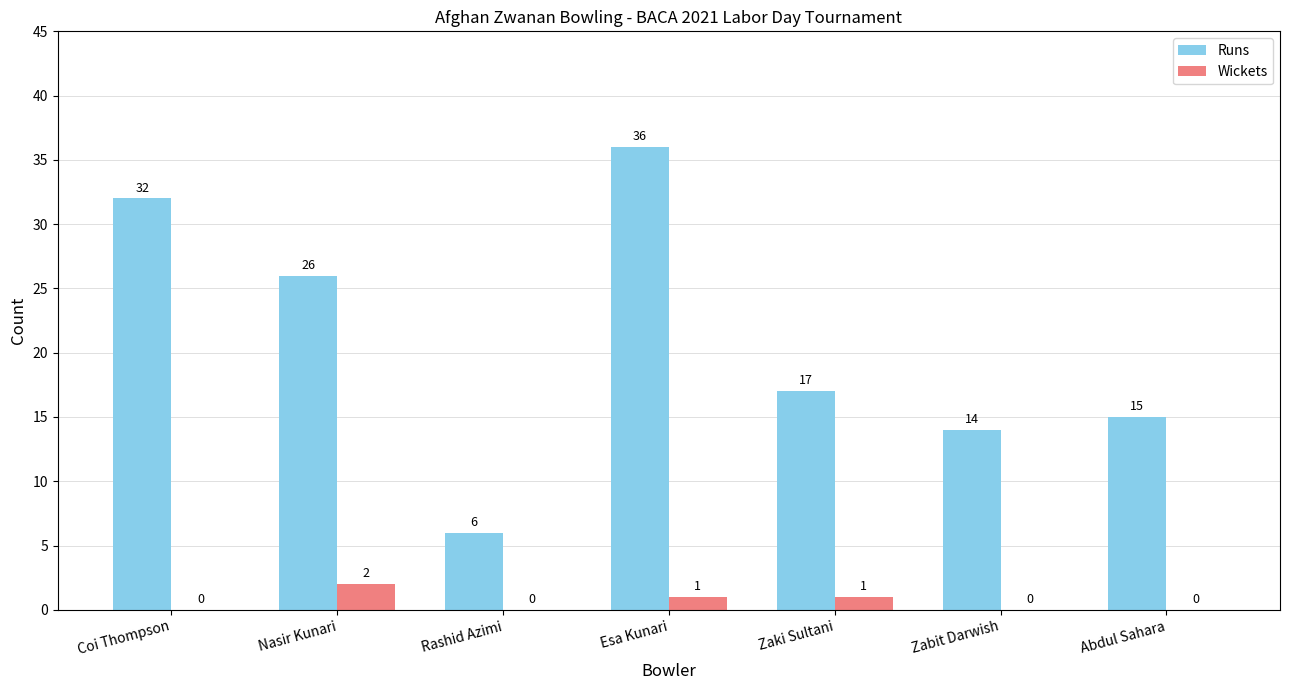

Which series changed the most between Coi Thompson and Rashid Azimi?

Runs